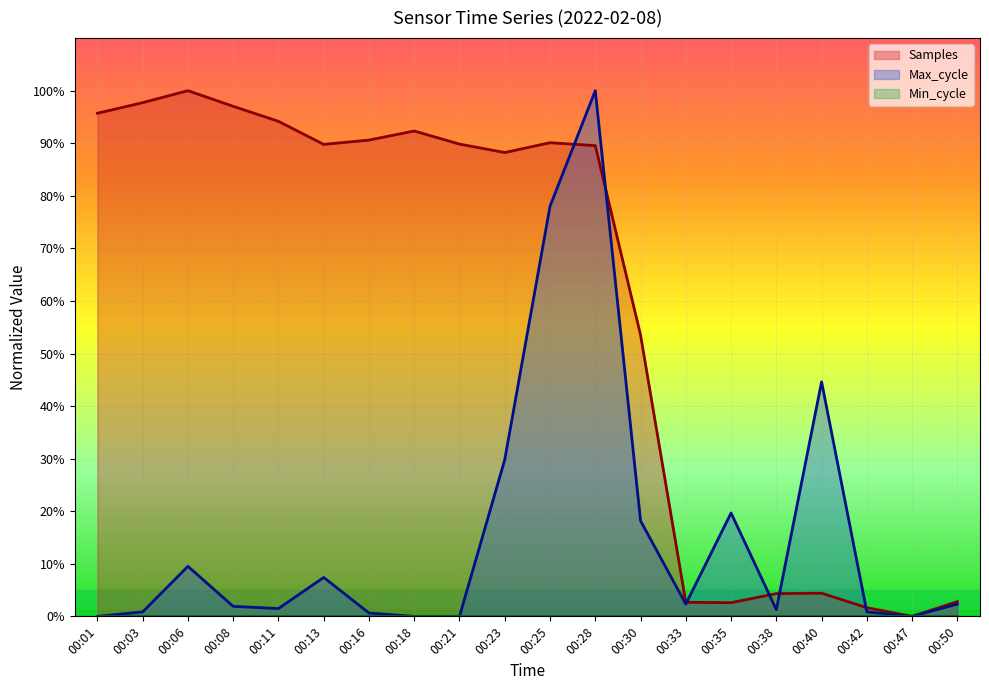

At 00:28, list the series in order from largest to smallest.

Max_cycle, Samples